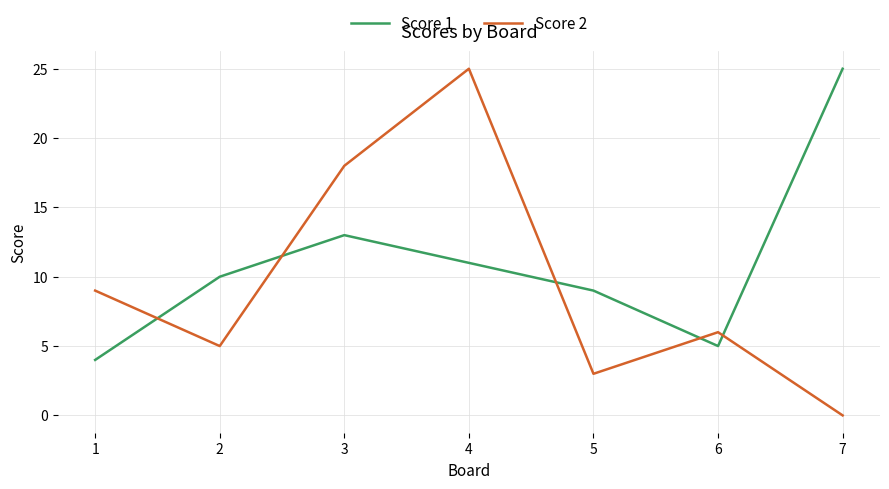

List the series in order of their overall mean, lowest first.

Score 2, Score 1